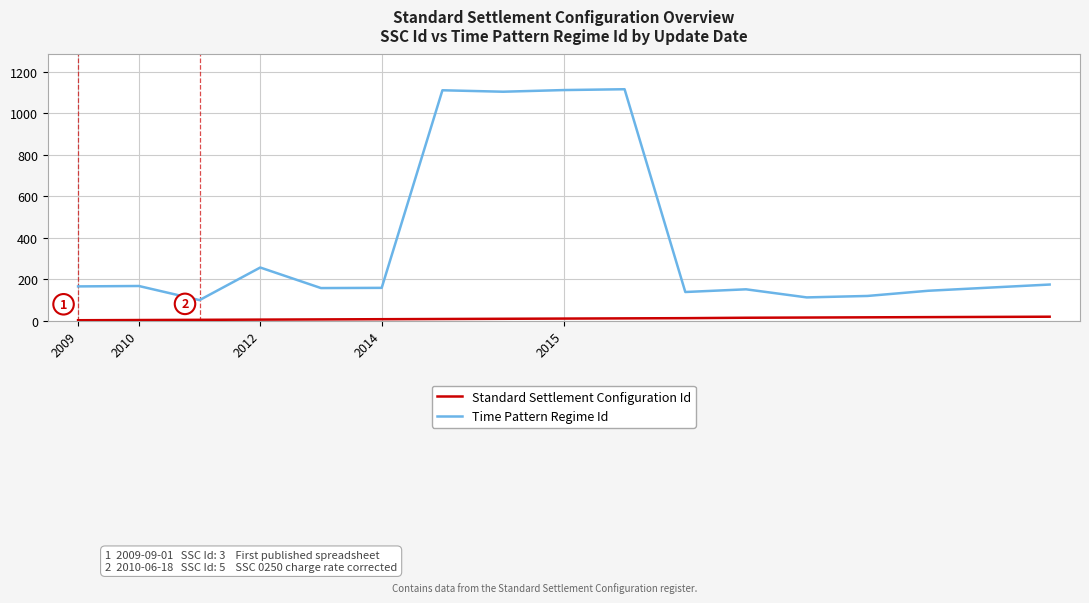

Which series has the widest spread of values?

Time Pattern Regime Id